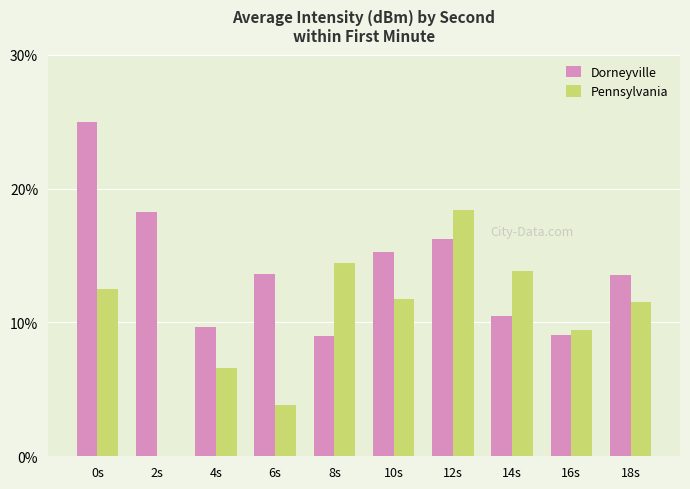

Between 4s and 12s, which series saw the biggest shift?

Pennsylvania